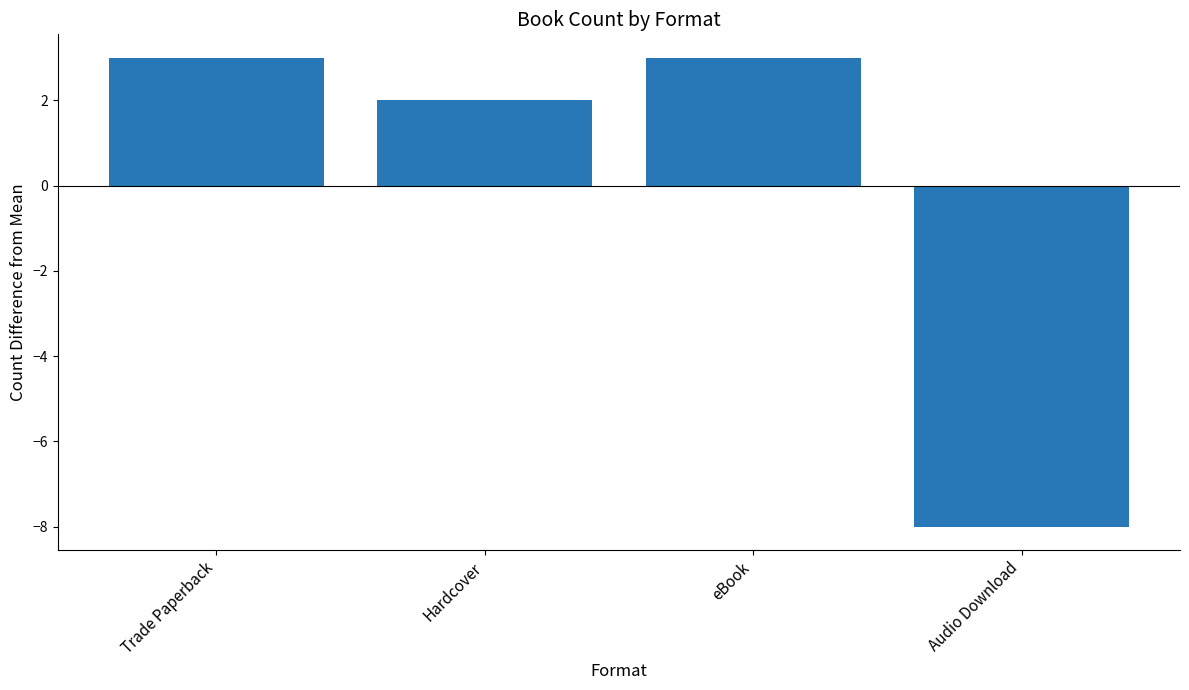

What is the change in value from eBook to Audio Download?

-11